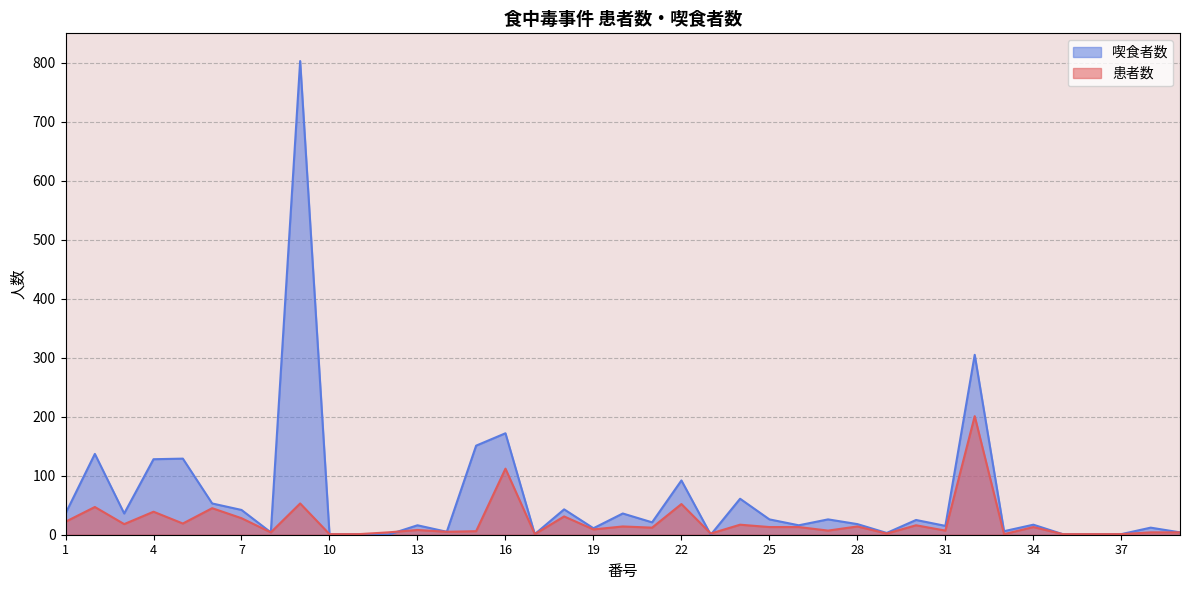

What is the spread (max minus min) of values at 23?

2